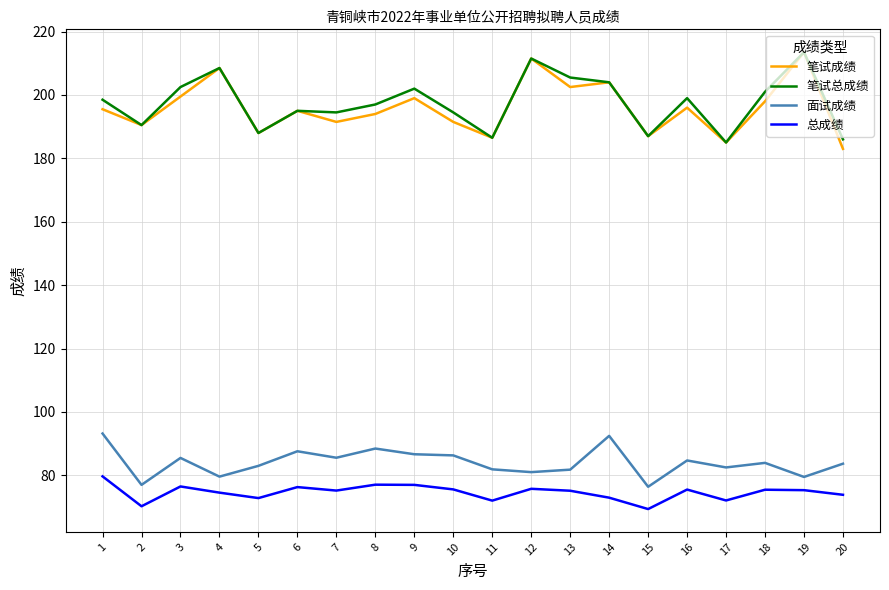

What is the maximum value for 总成绩?

79.7